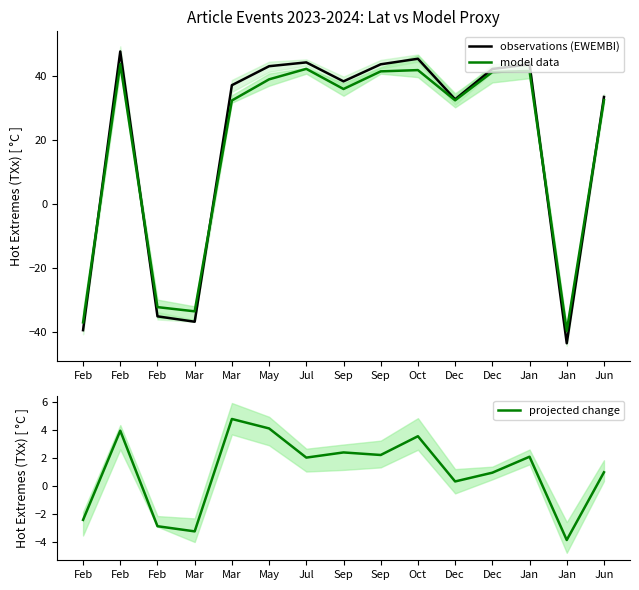

The value of model data at Feb is -17.5. True or false?

False